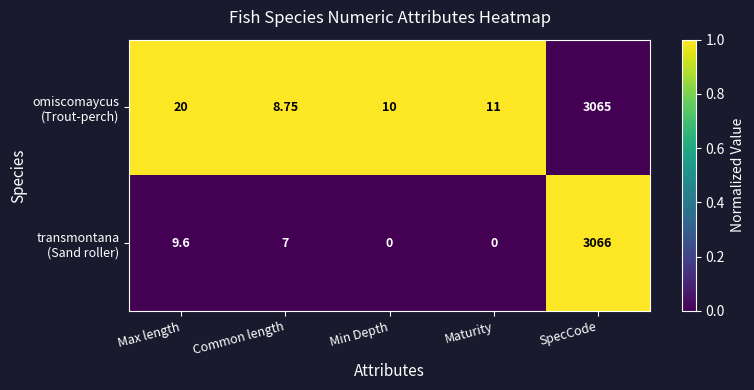

Count the number of data series in this chart.

2